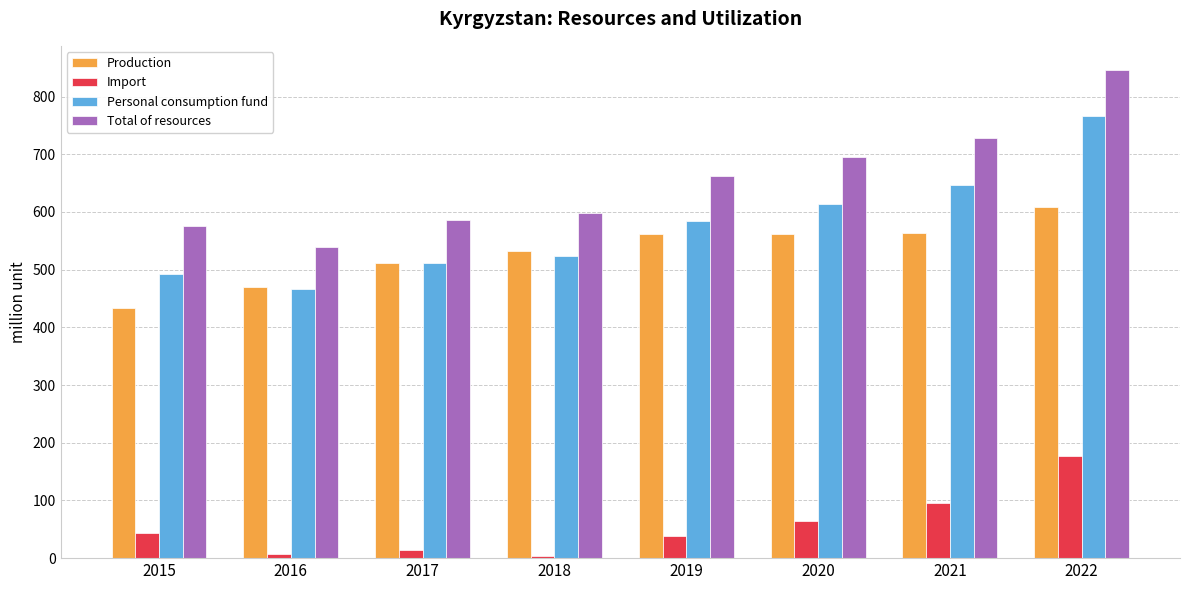

The Import series shows 7.0 at 2016. True or false?

True